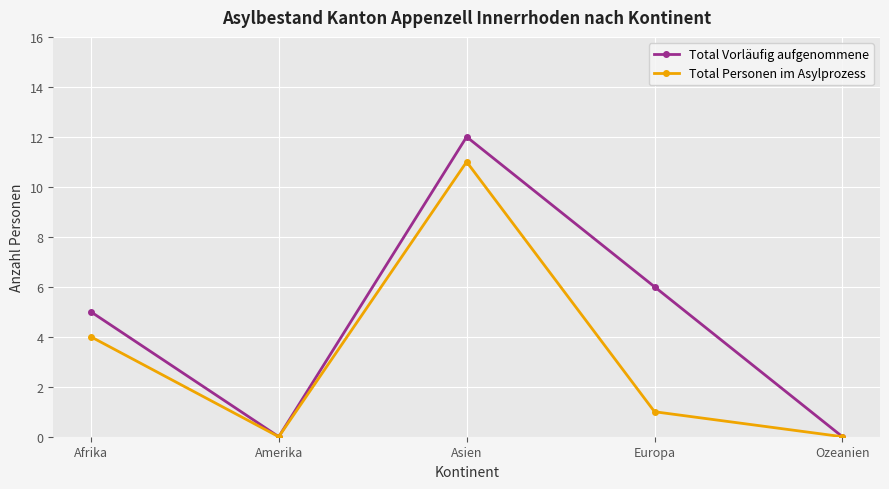

What is the difference between the second highest and minimum values in the Total Personen im Asylprozess series?

4